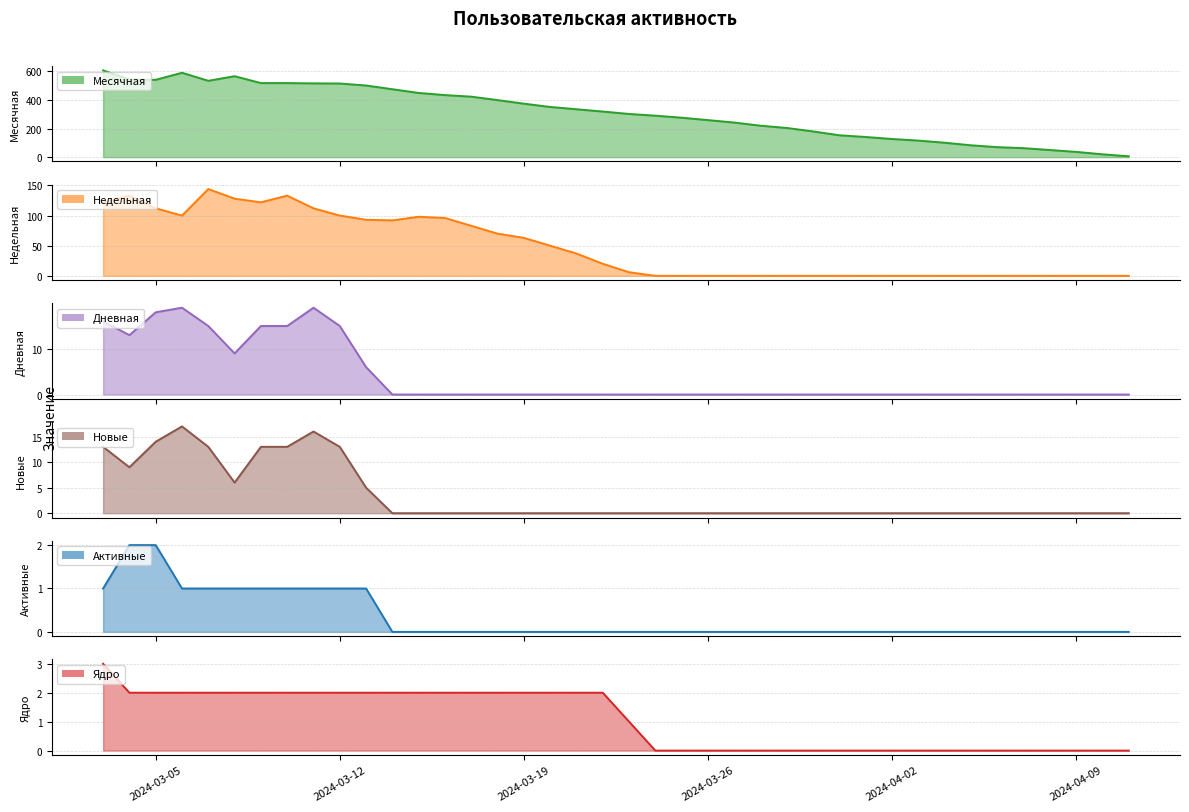

What is the difference between the Дневная values at 2024-03-26 and 2024-03-08?

9